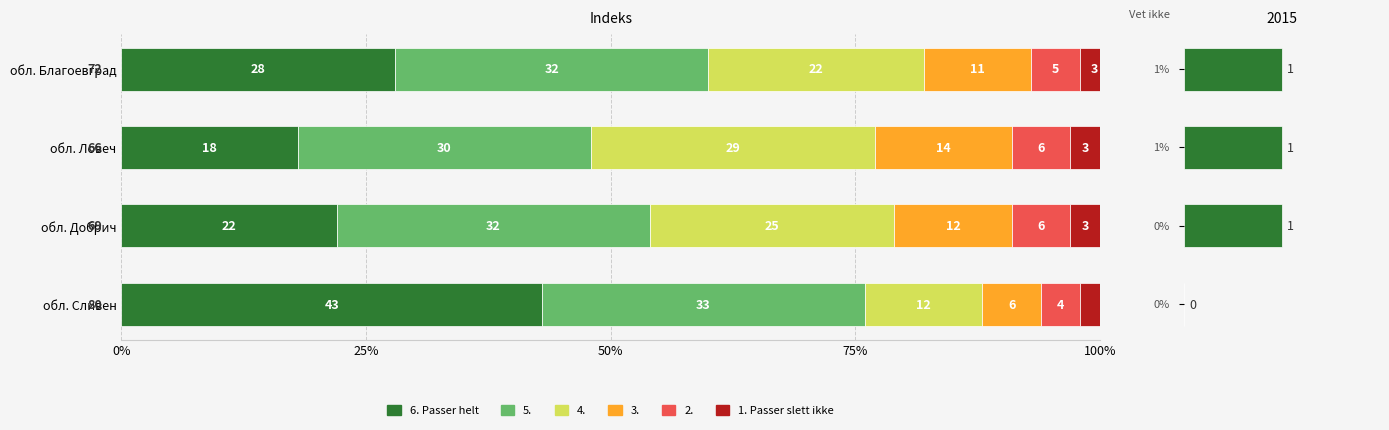

What is the average value of the 1. Passer slett ikke series?

3